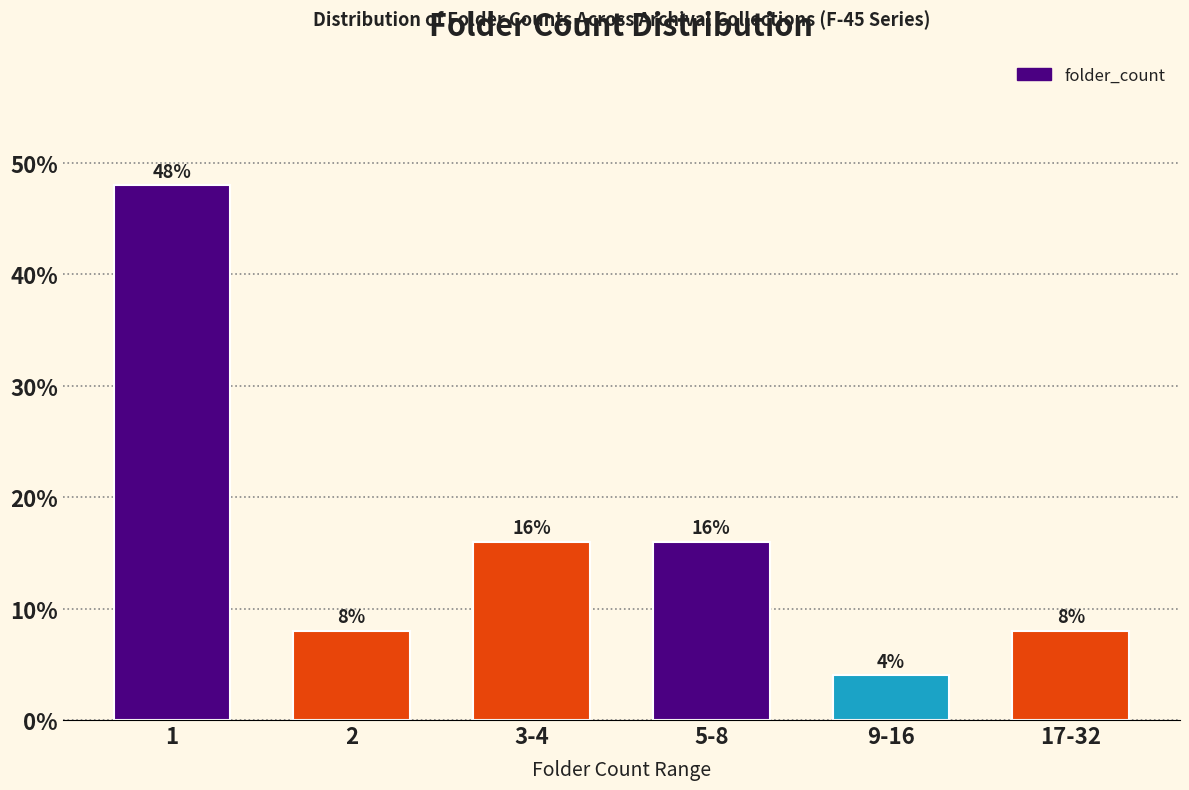

Reading left to right, extract all data points from this chart.

1=48	2=8	3-4=16	5-8=16	9-16=4	17-32=8